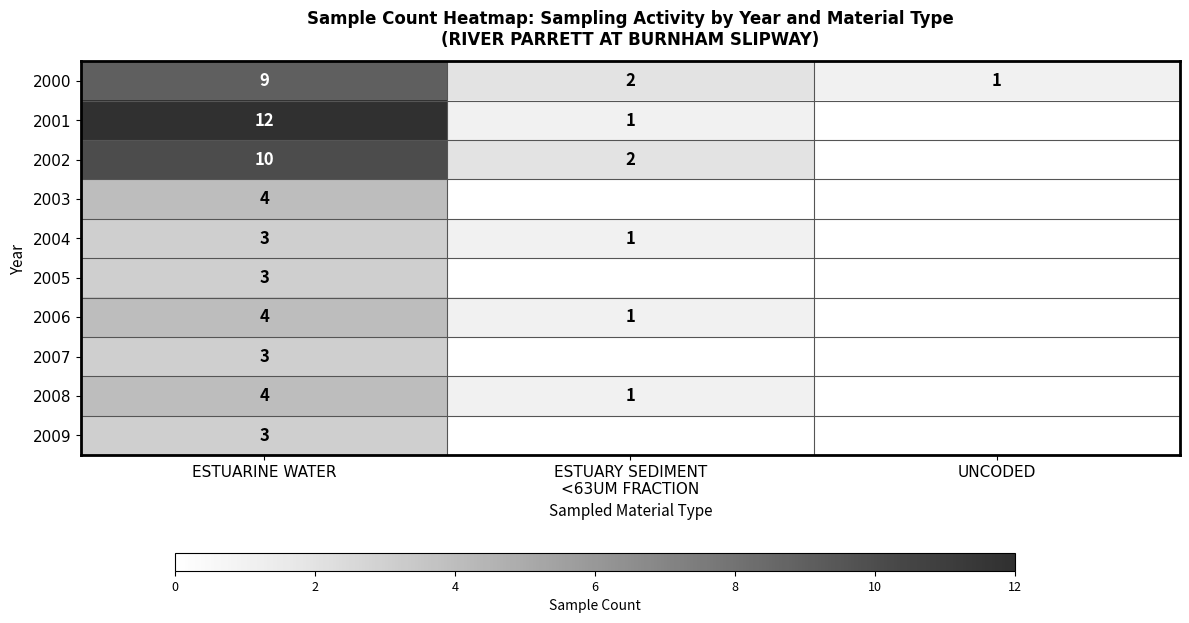

At which category is the sum across all series the highest?

ESTUARINE WATER